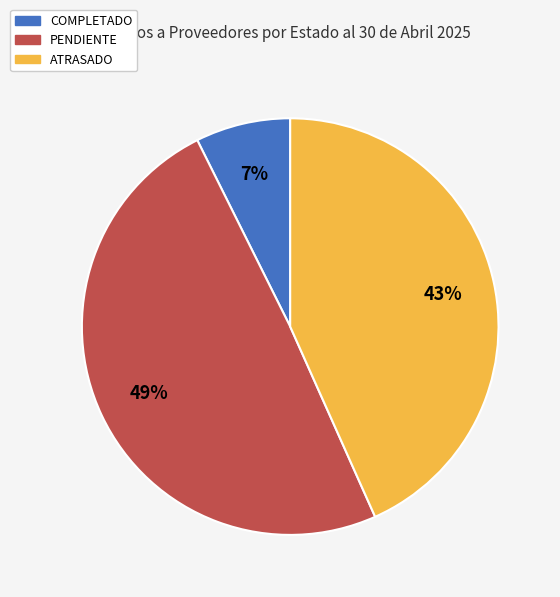

To the nearest percent, what is the difference between the ATRASADO and PENDIENTE slice percentages?

6%